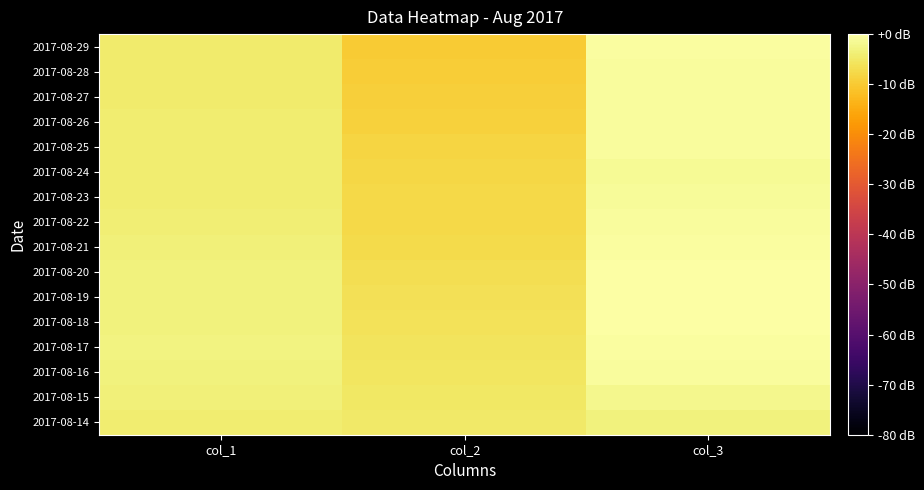

At which category is the sum across all series the highest?

col_3